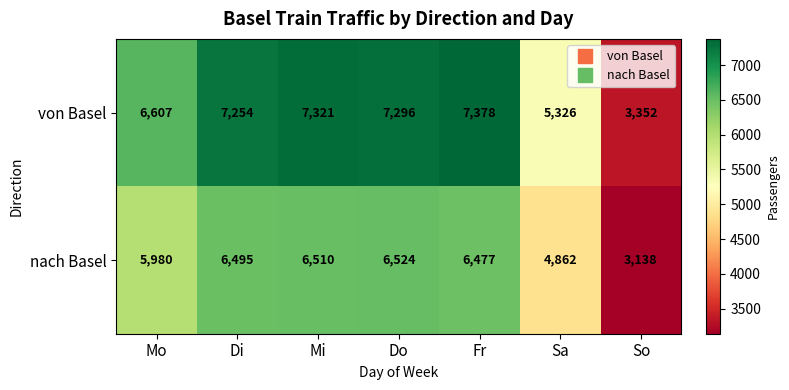

Is it true that von Basel equals 7296 at Do?

True